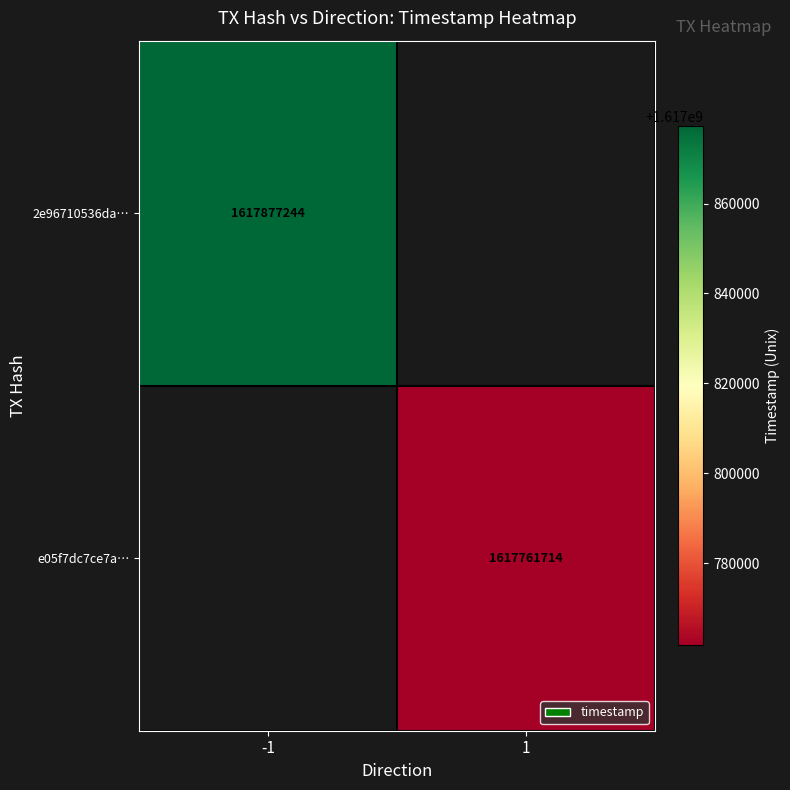

The value of e05f7dc7ce7a… at 1 is 2199852483. True or false?

False